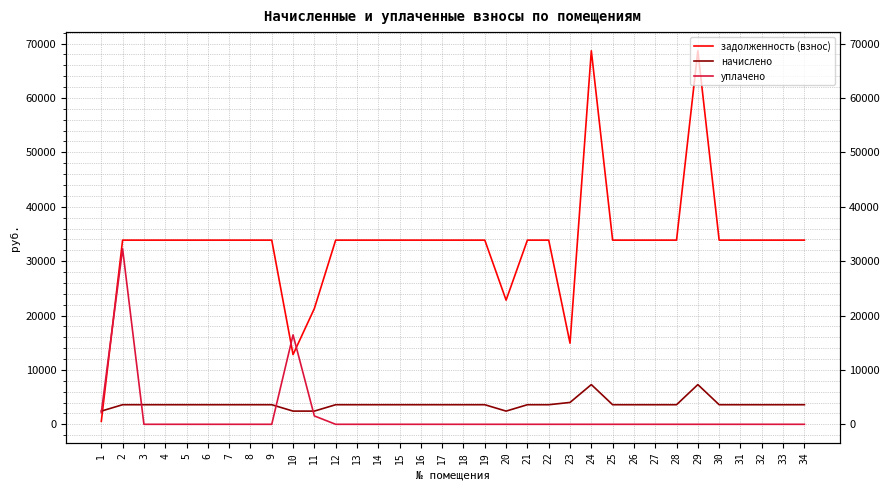

Read the начислено value at 23.

4017.6